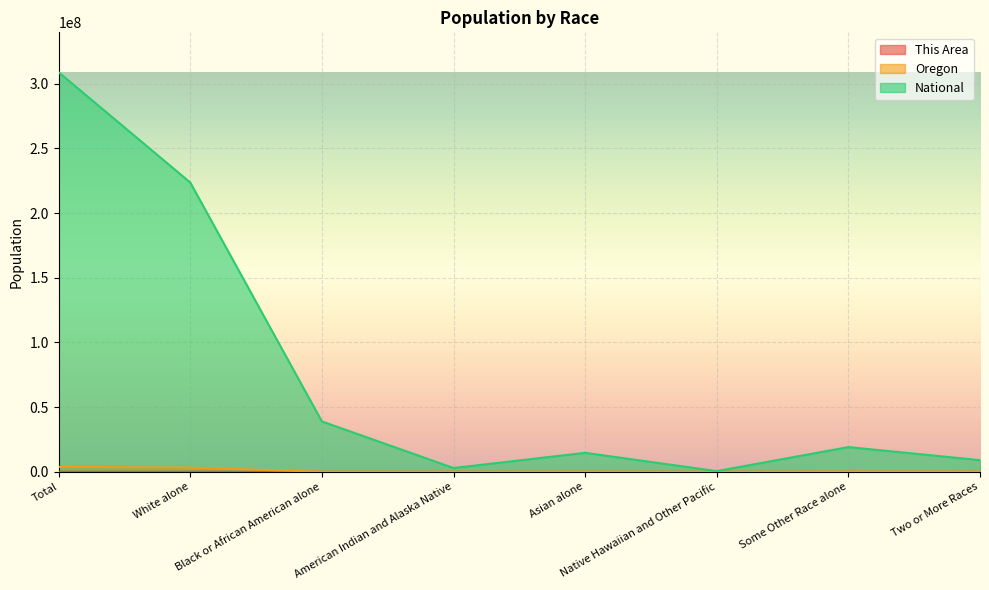

What is the minimum value for National?

540013